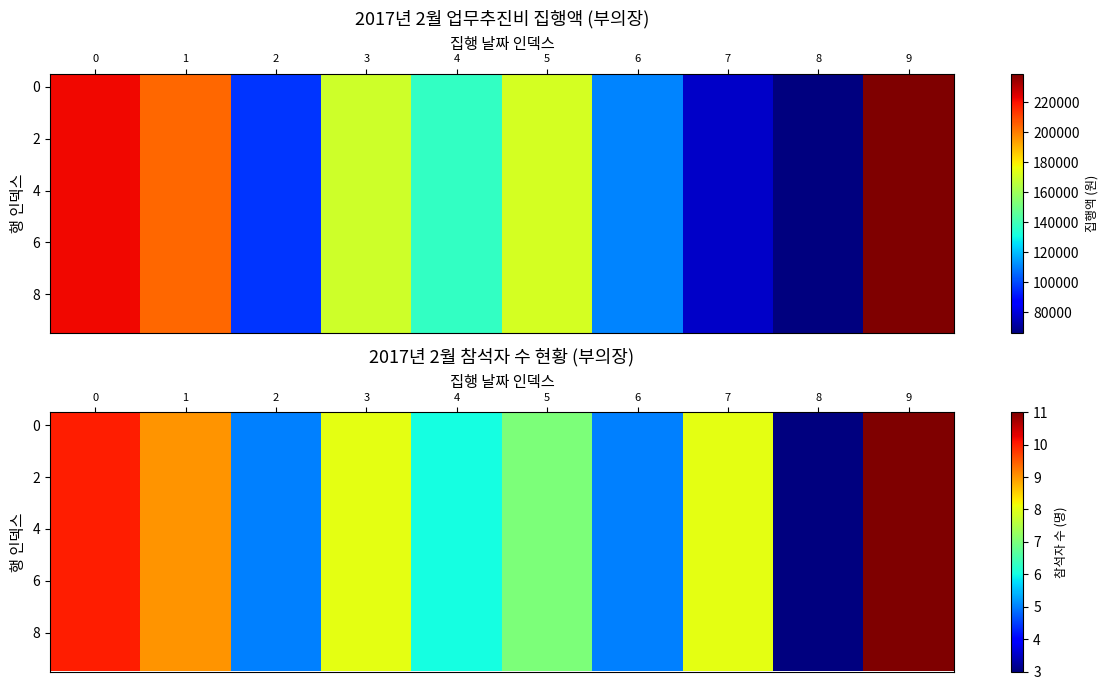

What is the total value across all series at 9?

110